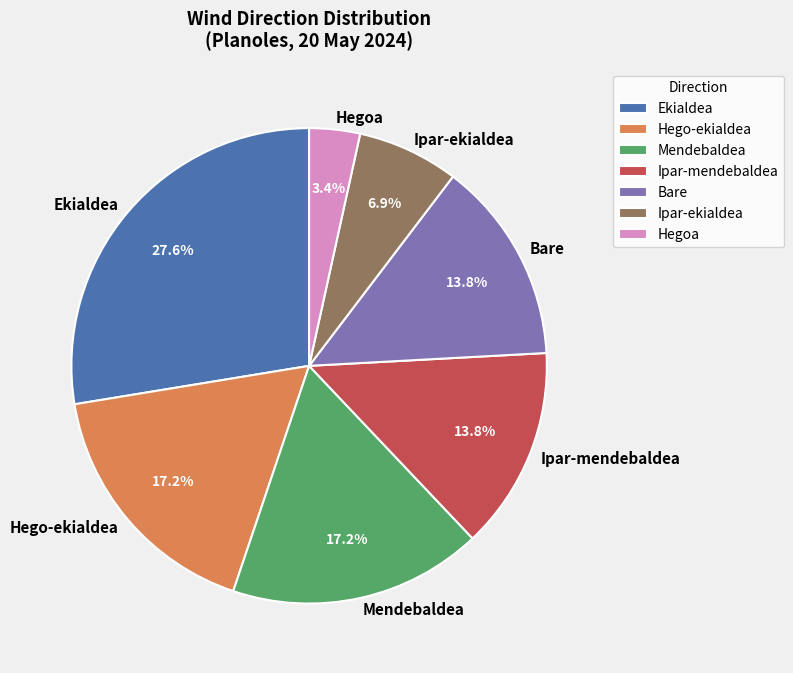

Which slice is the smallest?

Hegoa